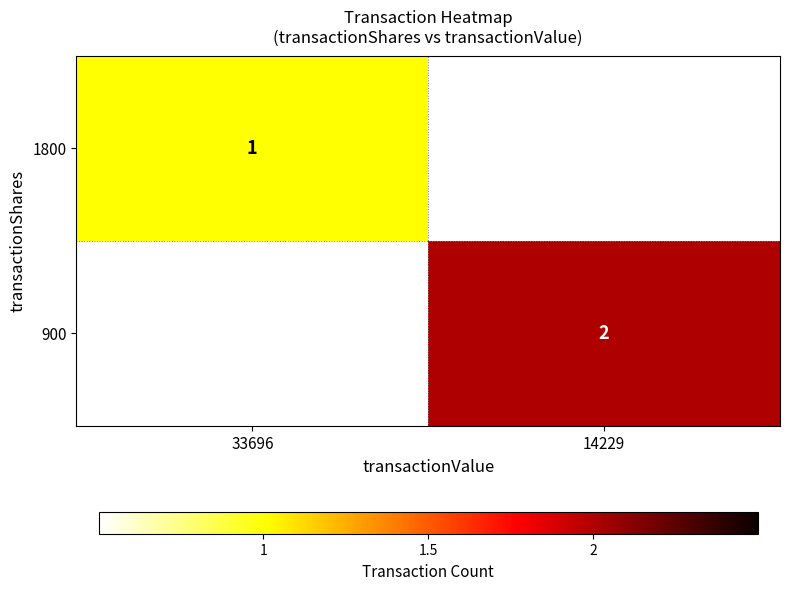

At which category does the chart reach its minimum across all series?

33696